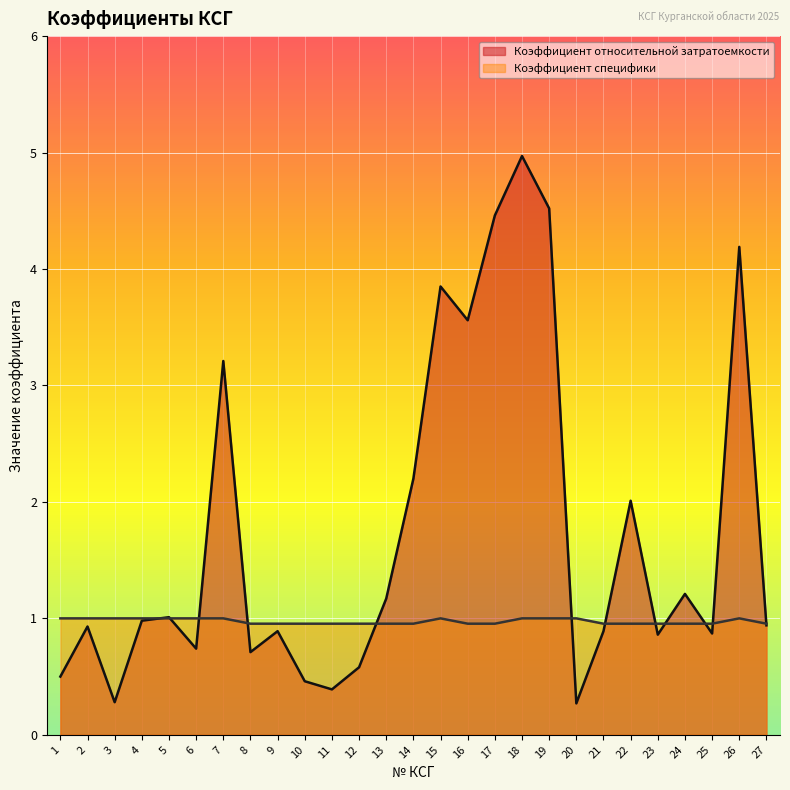

Rank the series by their maximum value, from highest to lowest.

Коэффициент относительной затратоемкости, Коэффициент специфики